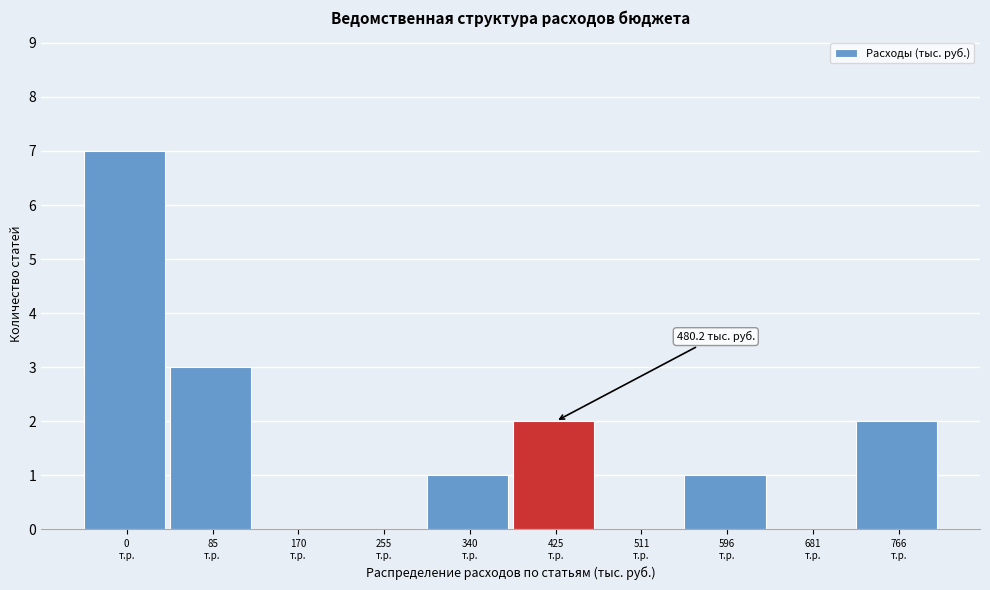

What is the maximum value shown in the chart?

7